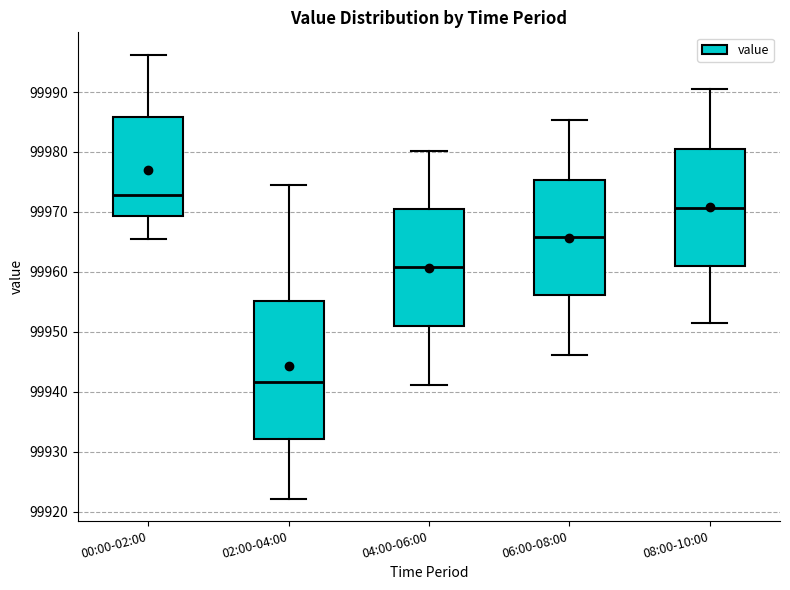

Reading left to right, read every box against the y-axis: the position of its median line, the range the box covers, and the ends of its whiskers. The values are not printed on the chart, so give them approximately, as read against the axis.

00:00-02:00: median 99973, box 99969 to 99986, whiskers 99966 to 99996
02:00-04:00: median 99942, box 99932 to 99955, whiskers 99922 to 99975
04:00-06:00: median 99961, box 99951 to 99971, whiskers 99941 to 99980
06:00-08:00: median 99966, box 99956 to 99975, whiskers 99946 to 99985
08:00-10:00: median 99971, box 99961 to 99981, whiskers 99951 to 99991